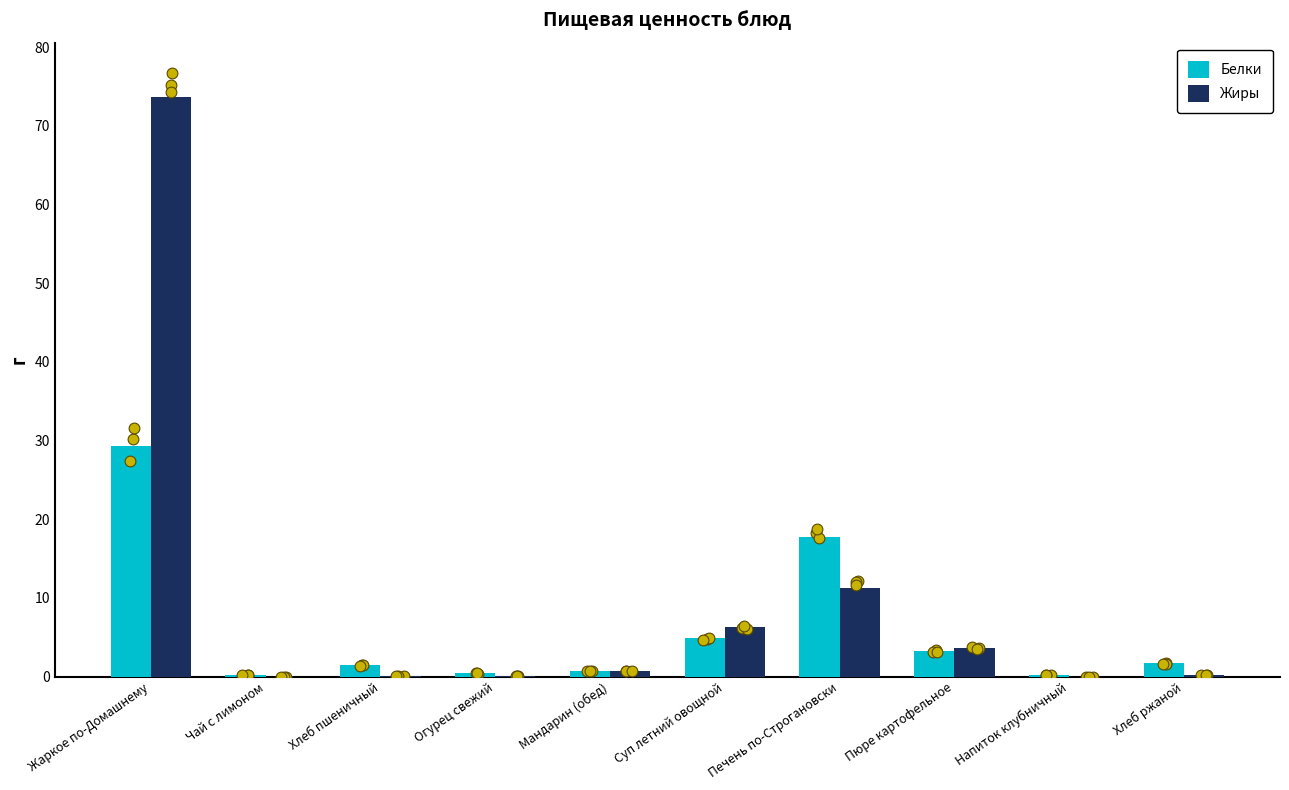

Which series has the widest spread of Y values?

Жиры